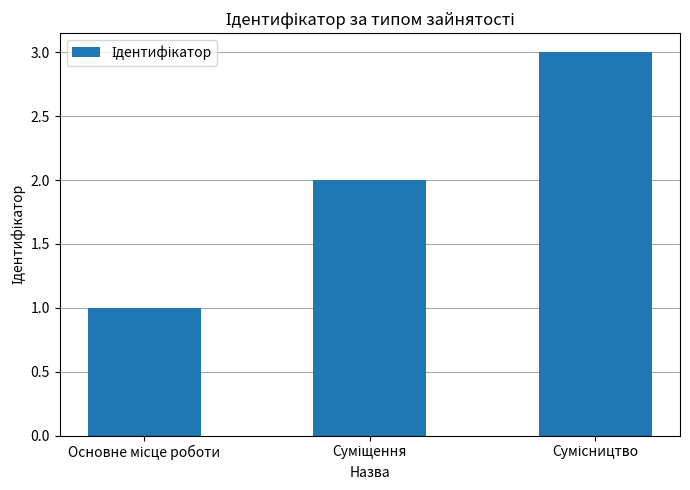

What is the sum of all values?

6